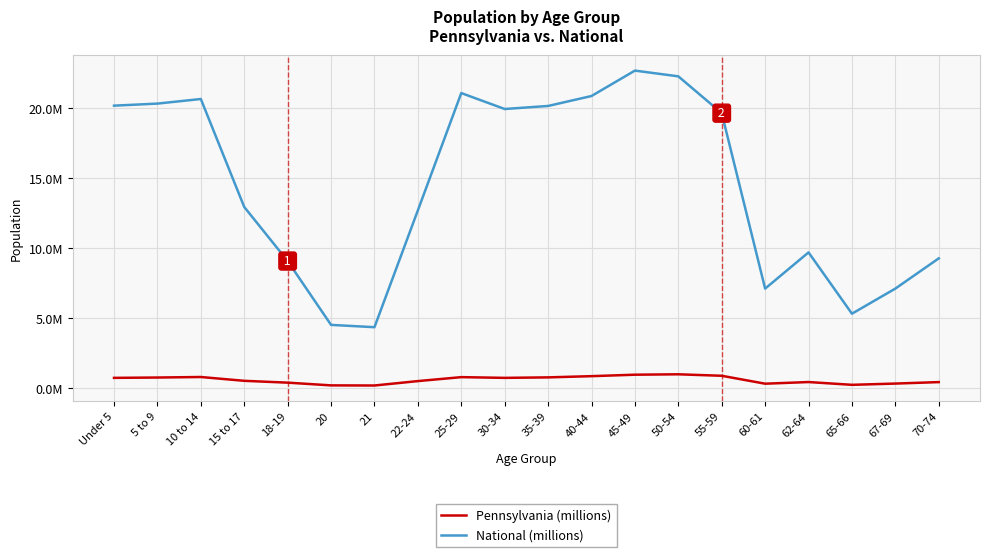

What are all the series names shown in the legend?

Pennsylvania (millions), National (millions)